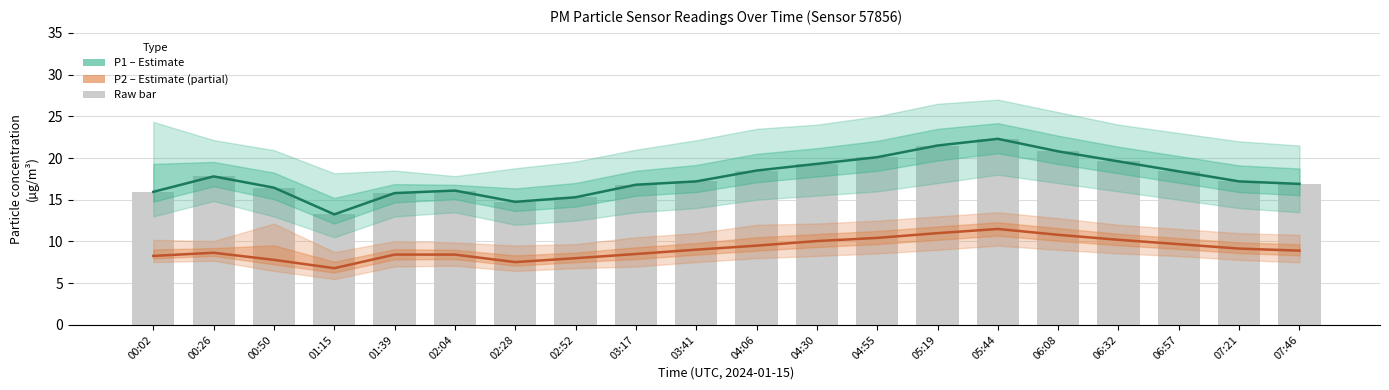

The value of P1 (PM10) at 04:55 is 20.1. True or false?

True